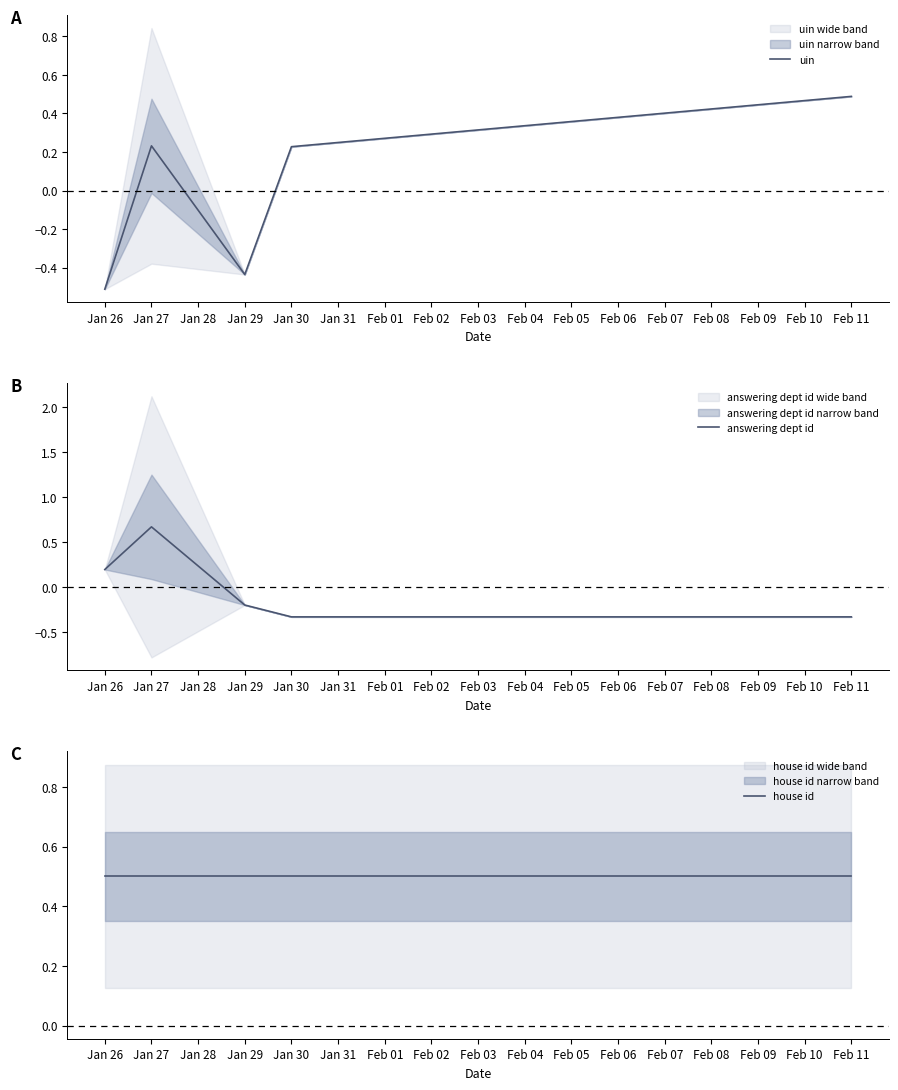

The uin series shows 0.4 at Jan 27. True or false?

False